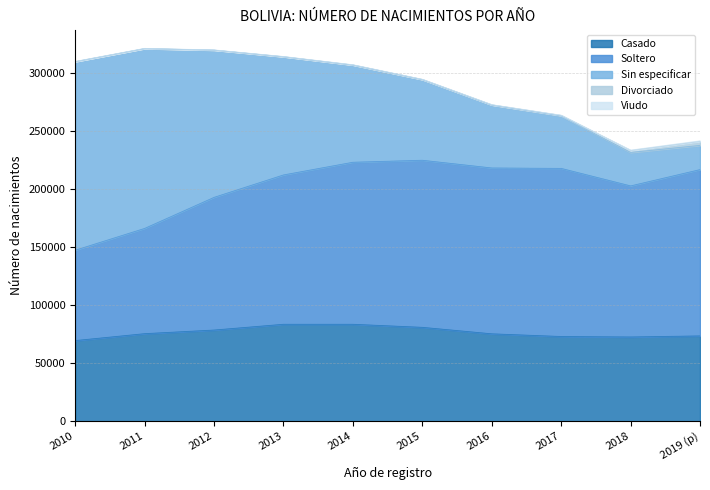

What is the value of the Divorciado point at the 5th from the left?

208